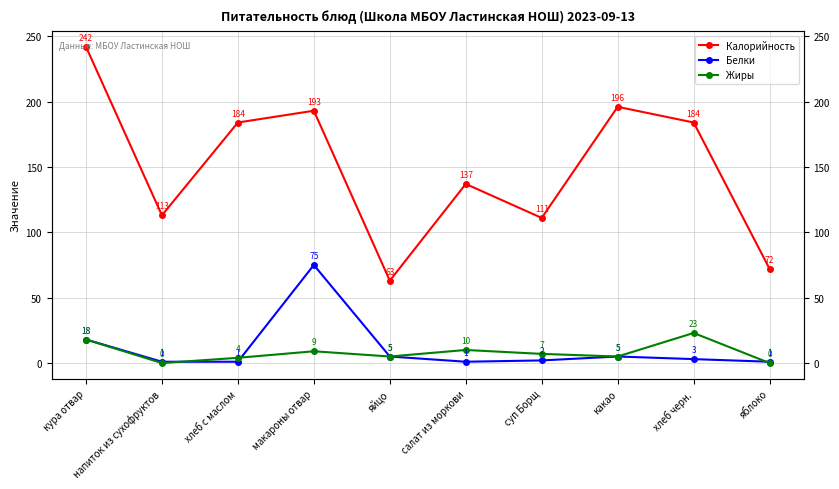

What position from the right is какао?

3